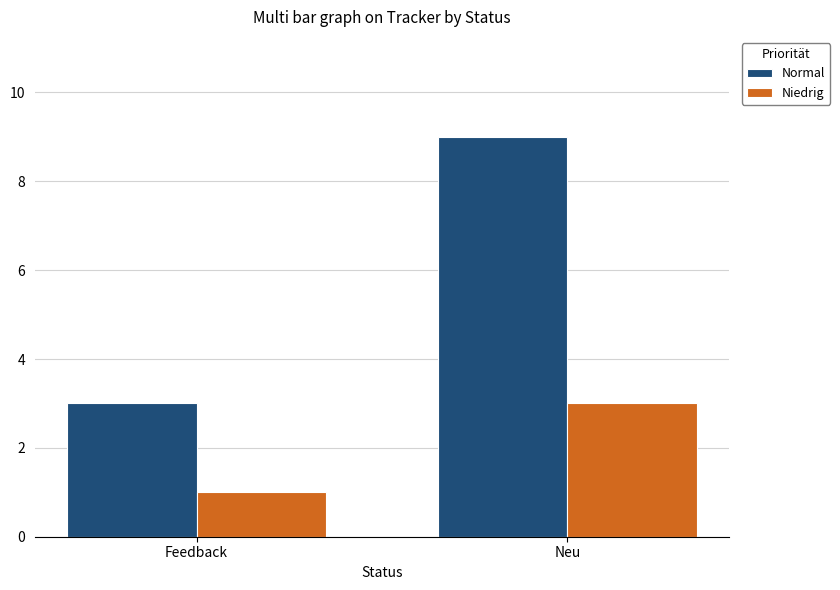

How many data points in Normal are less than 9?

1